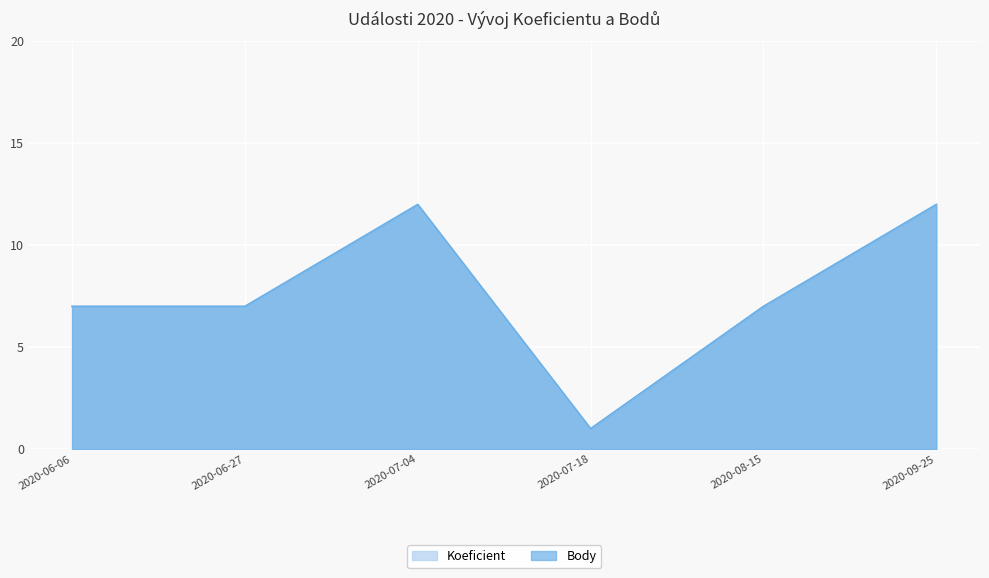

The value of Body at 2020-07-04 is 12. True or false?

True